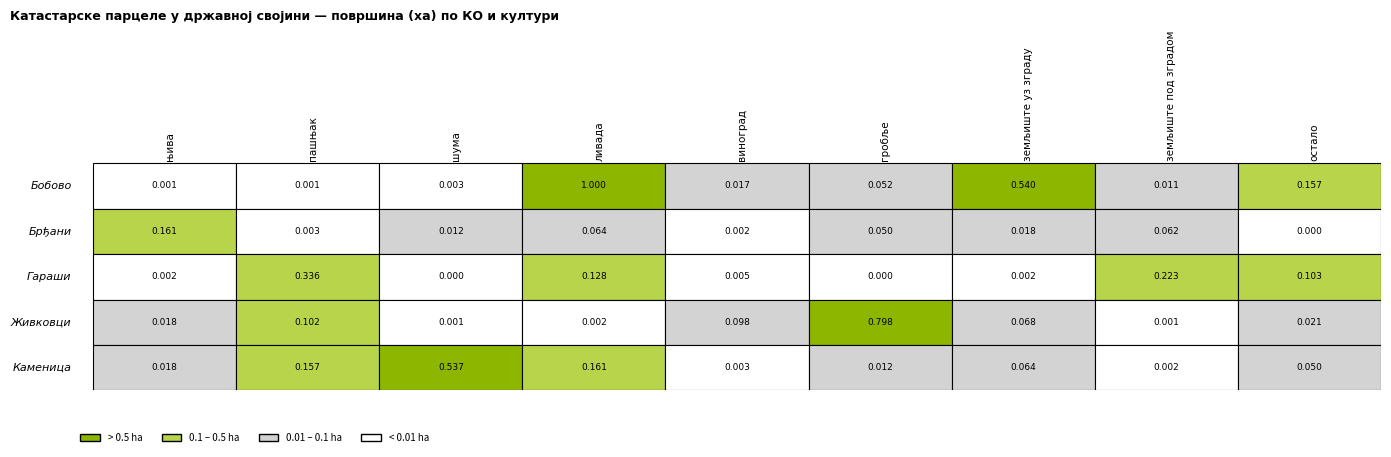

At which label does Живковци reach its peak?

гробље